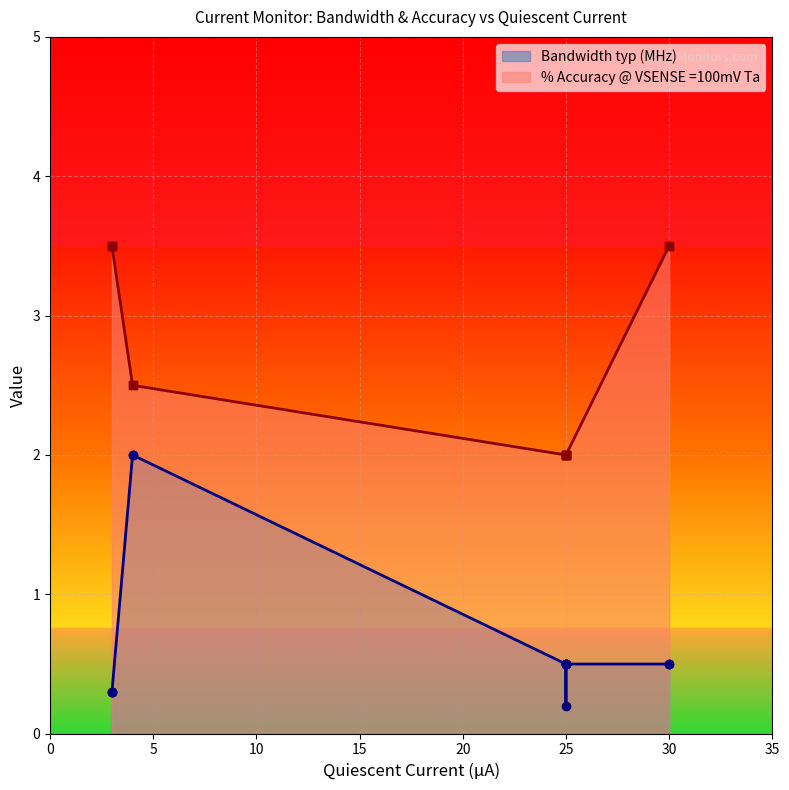

Is it true that % Accuracy @ VSENSE =100mV Ta equals 0.7 at 25?

False